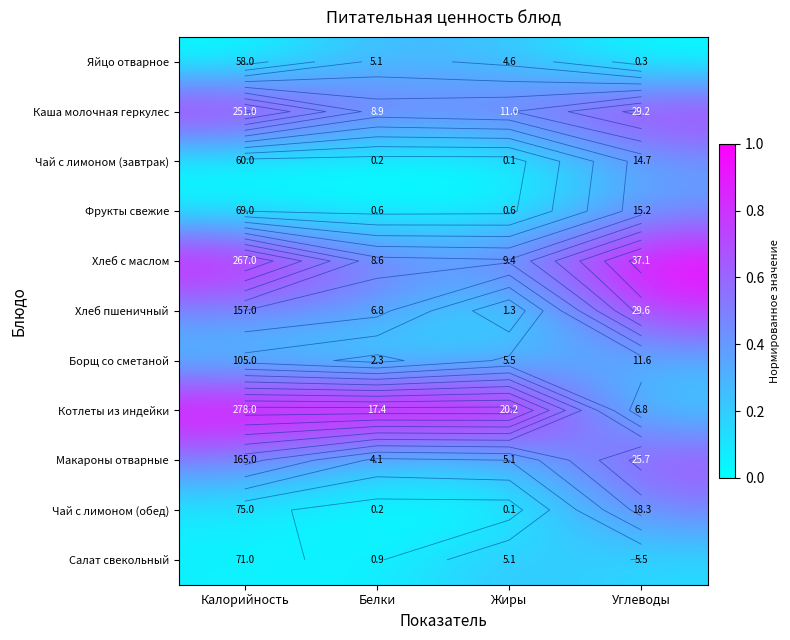

The value of Хлеб пшеничный at Углеводы is 0.8. True or false?

True